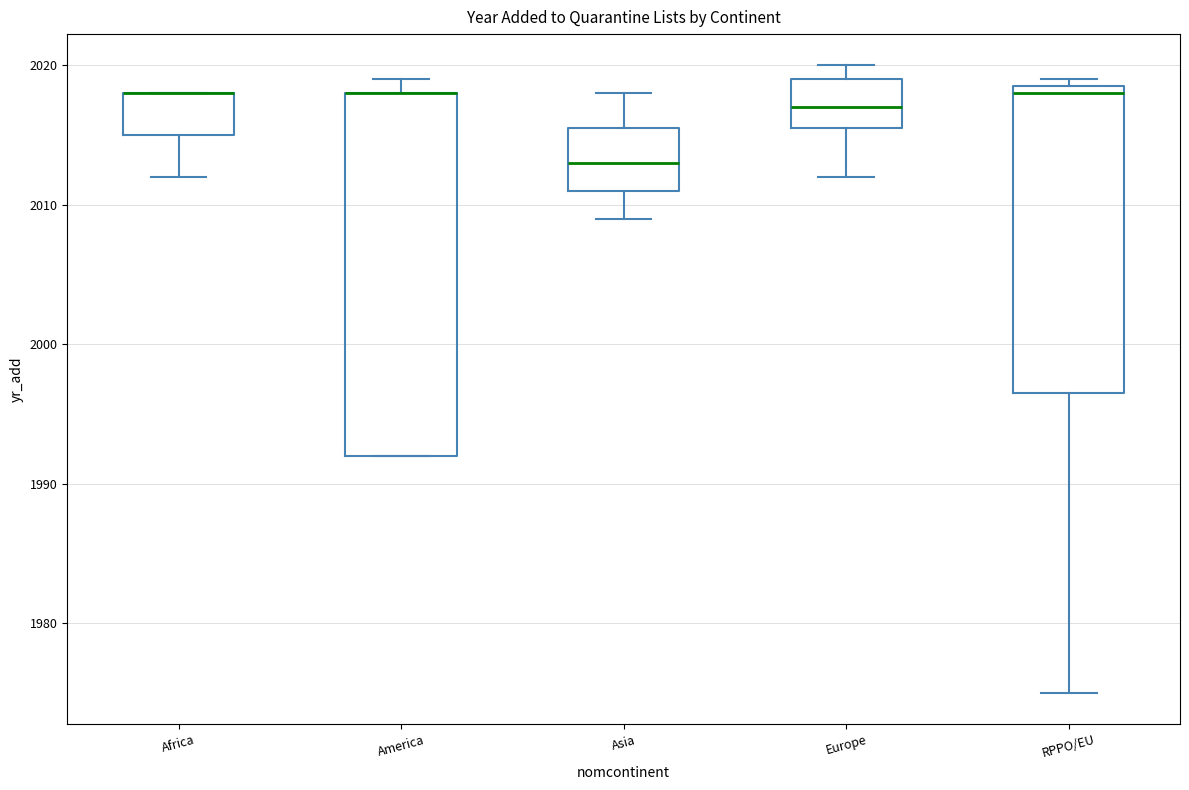

Reading left to right, read every box against the y-axis: the position of its median line, the range the box covers, and the ends of its whiskers. The values are not printed on the chart, so give them approximately, as read against the axis.

Africa: median 2018 (drawn on the box's upper edge), box 2015 to 2018, whiskers 2012 to 2018
America: median 2018 (drawn on the box's upper edge), box 1992 to 2018, whiskers 1992 to 2019
Asia: median 2013, box 2011 to 2016, whiskers 2009 to 2018
Europe: median 2017, box 2016 to 2019, whiskers 2012 to 2020
RPPO/EU: median 2018, box 1997 to 2019, whiskers 1975 to 2019 (just above the box's upper edge)